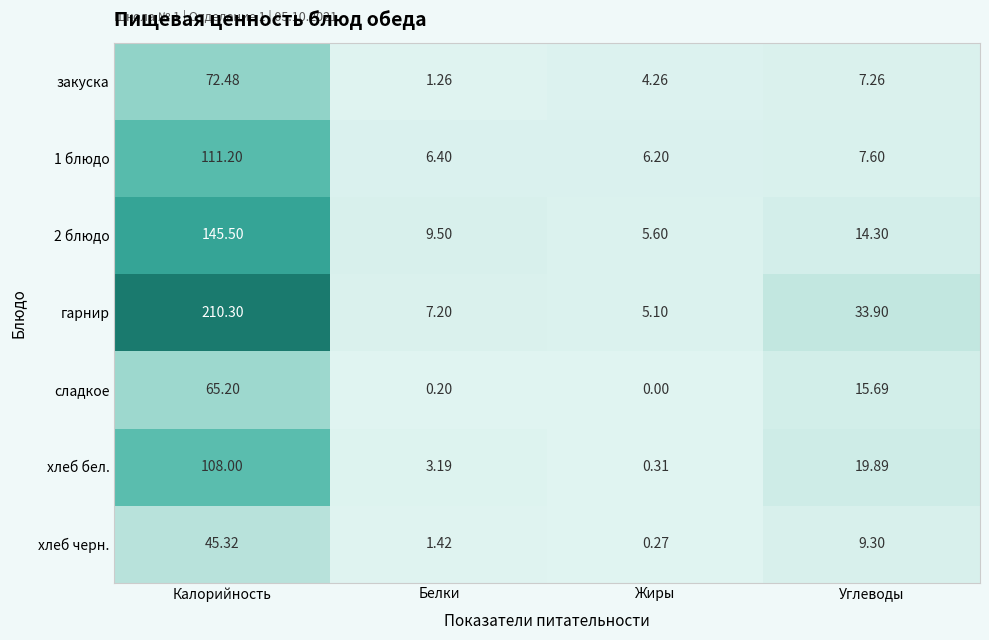

List the series in order of their peak value, highest first.

гарнир, 2 блюдо, 1 блюдо, хлеб бел., закуска, сладкое, хлеб черн.